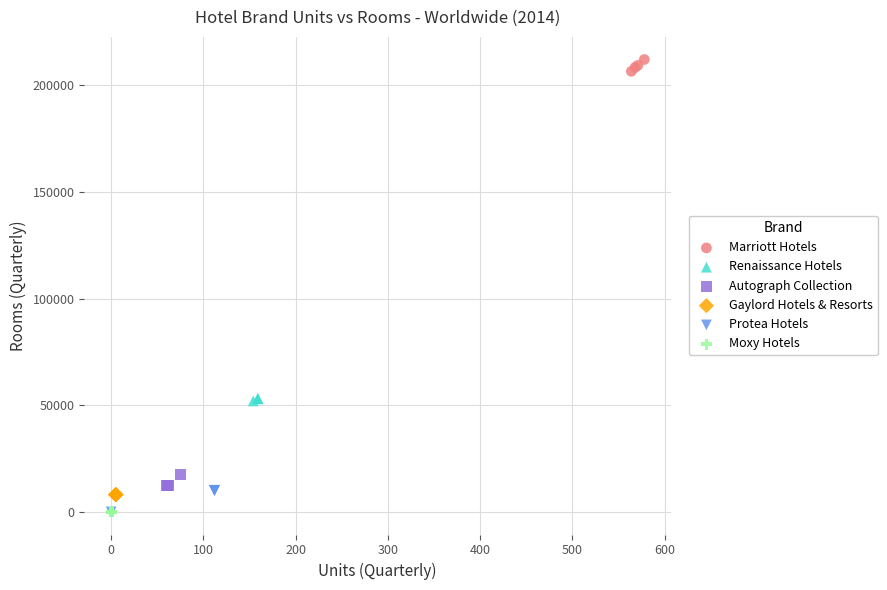

What are all the series names shown in the legend?

Marriott Hotels, Renaissance Hotels, Autograph Collection, Gaylord Hotels & Resorts, Protea Hotels, Moxy Hotels